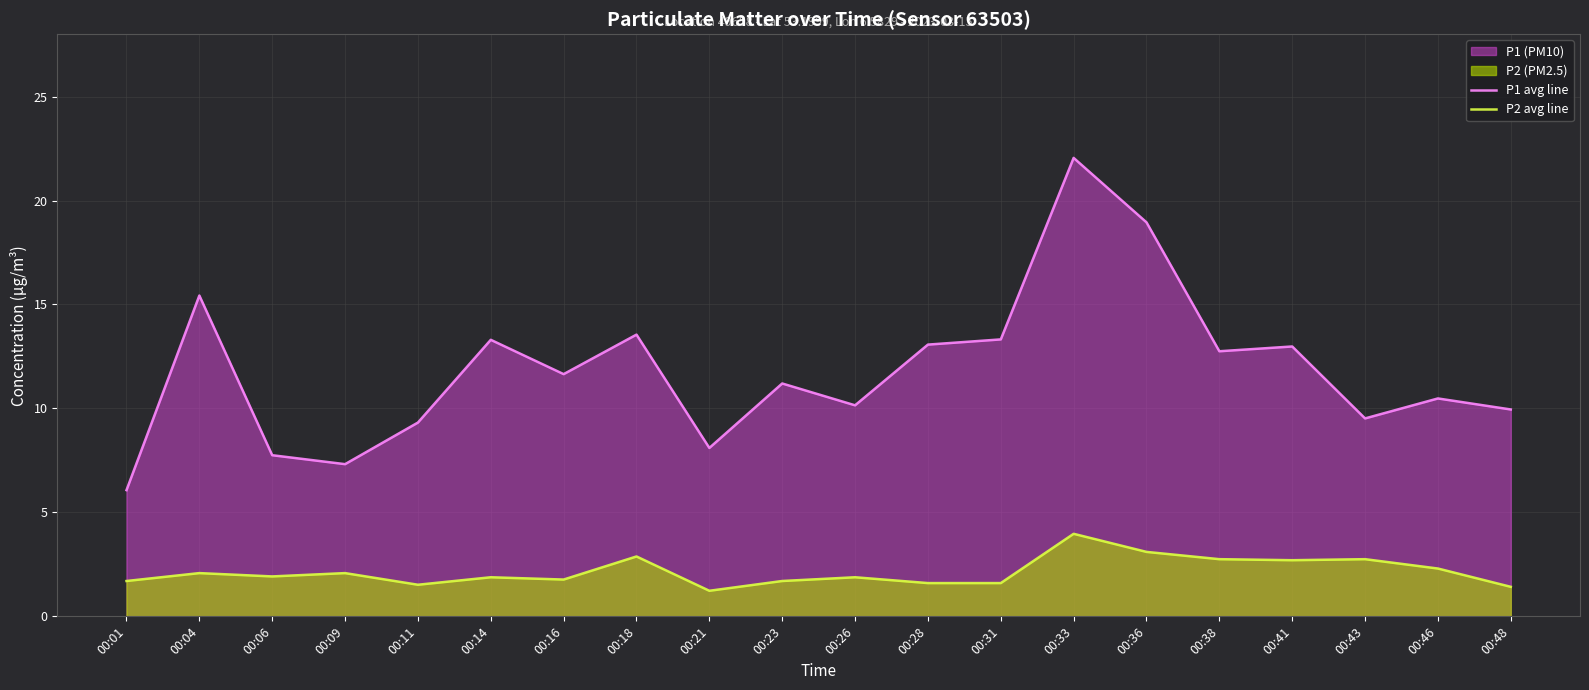

Where is the first local minimum for P1 avg line?

00:09